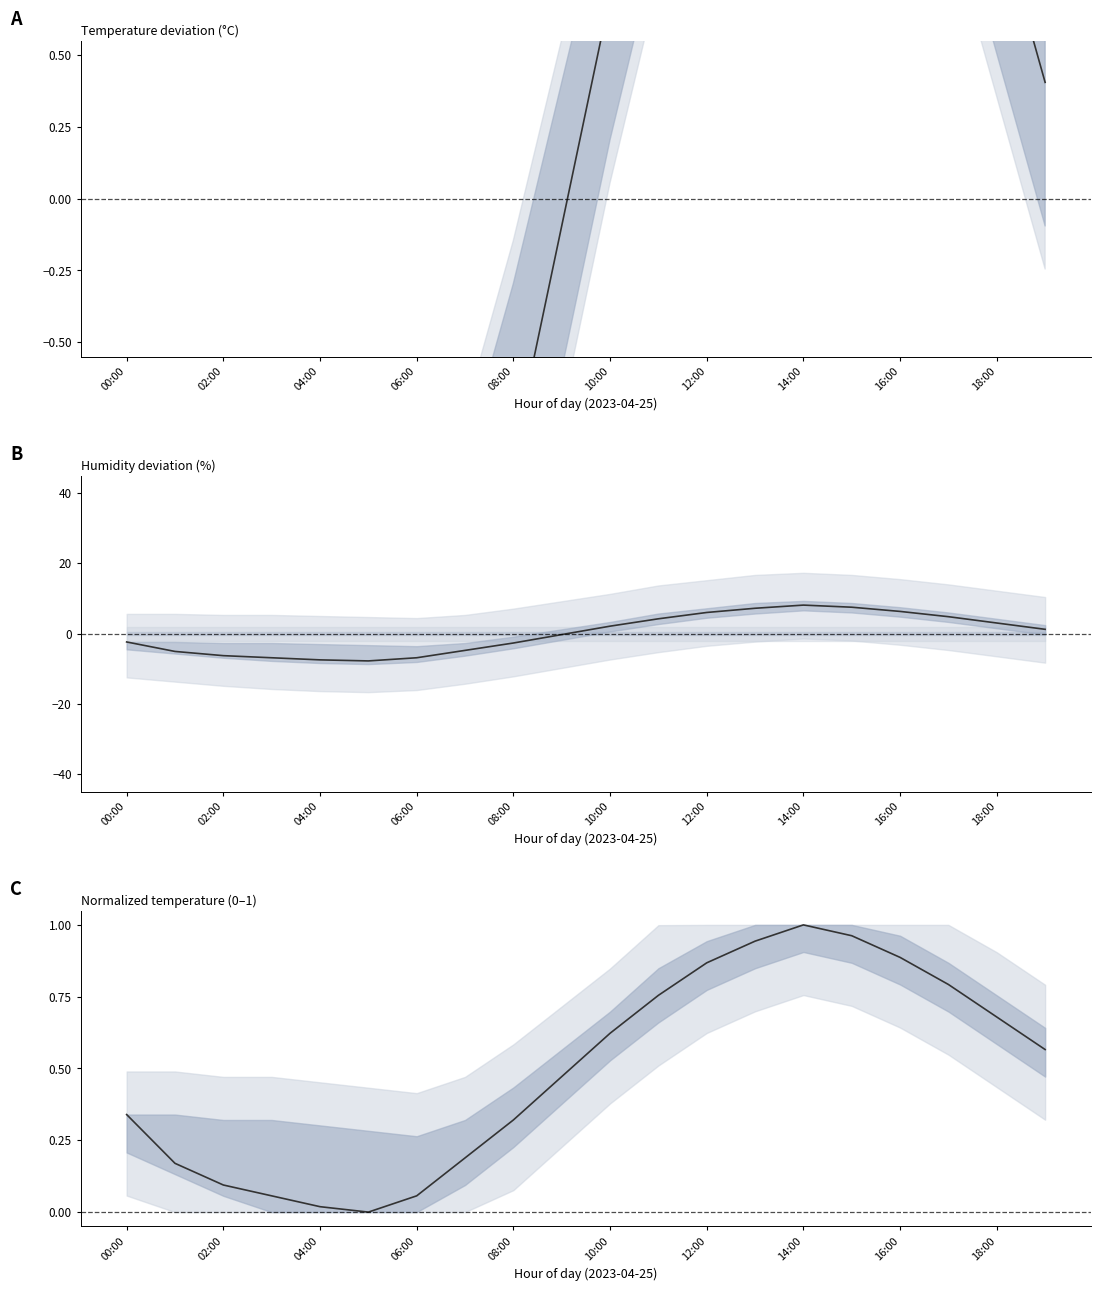

At how many categories does at least one series exceed -1?

20